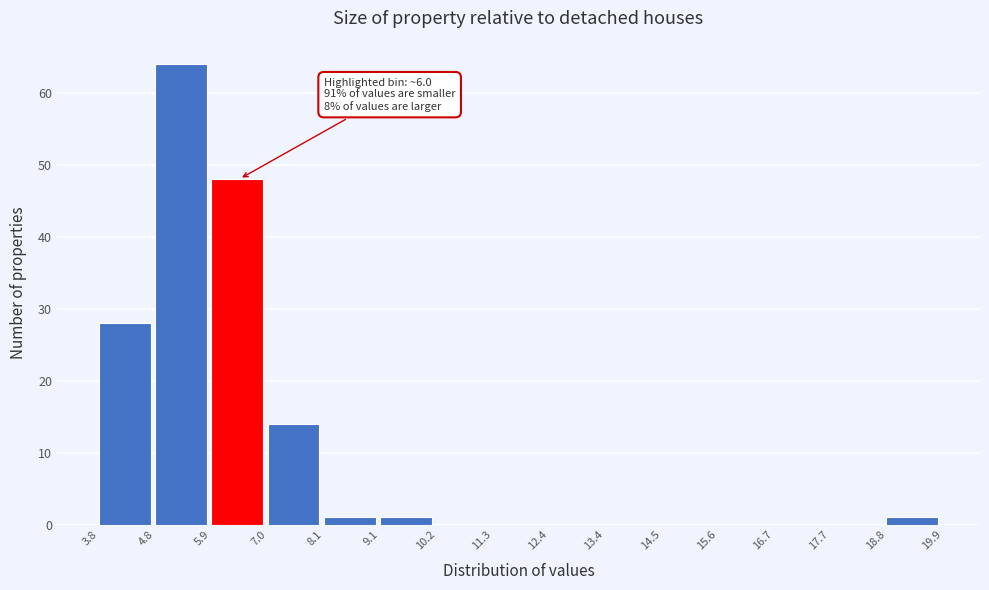

Over which range of the x-axis is the bar tallest?

4.8 to 5.9